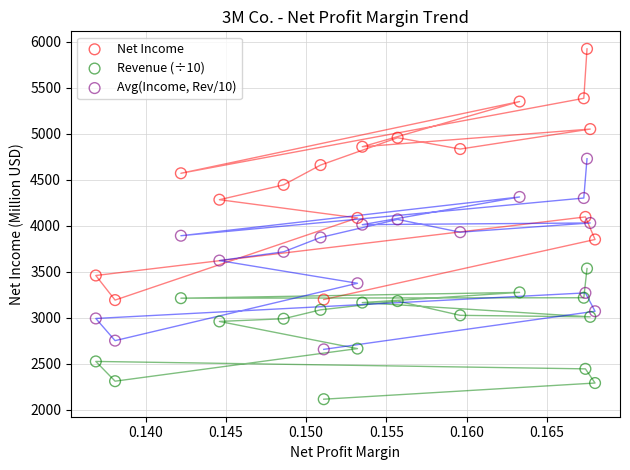

In the Revenue (÷10) series, what Y value is closest to 2826?

2961.1